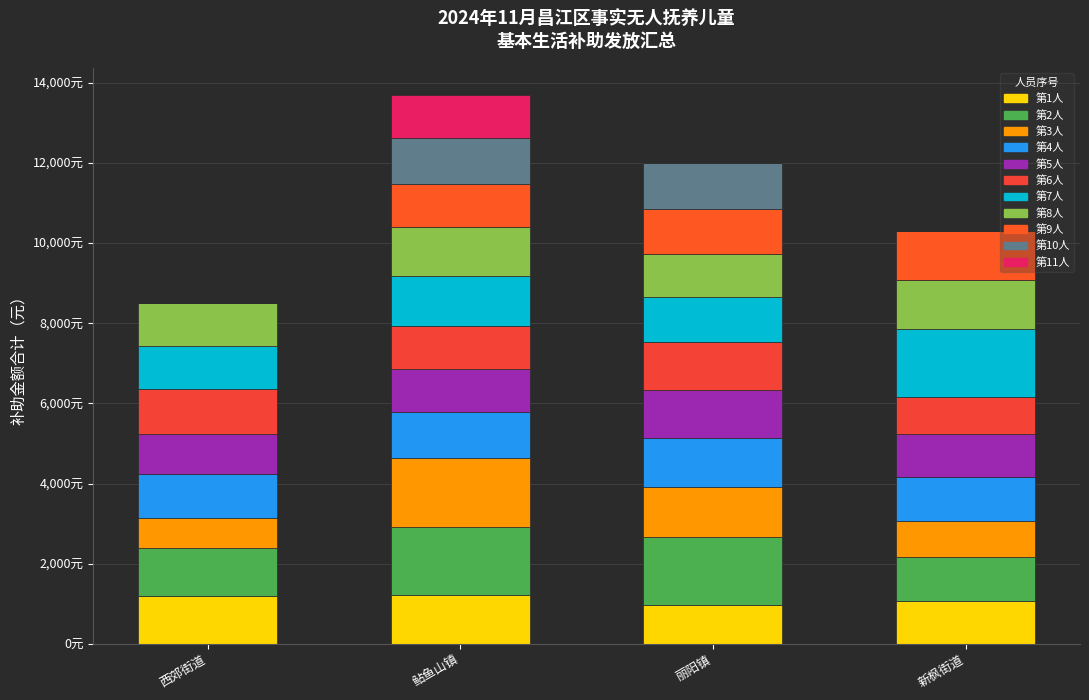

At which category is the sum across all series the highest?

鲇鱼山镇